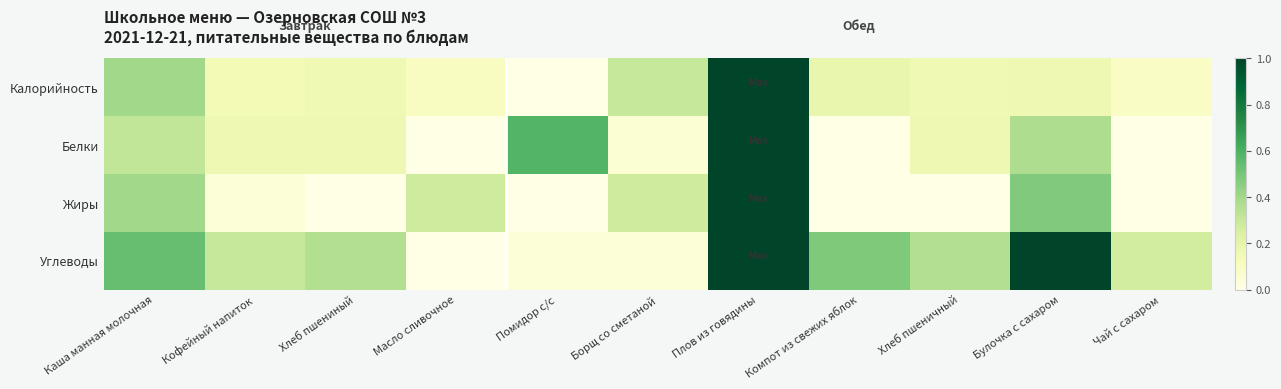

Reading left to right, what are all the values shown in this chart?

Калорийность: Каша манная молочная=0.4	Кофейный напиток=0.1	Хлеб пшениный=0.2	Масло сливочное=0.1	Помидор с/с=0.0	Борщ со сметаной=0.3	Плов из говядины=1.0	Компот из свежих яблок=0.2	Хлеб пшеничный=0.2	Булочка с сахаром=0.2	Чай с сахаром=0.1
Белки: Каша манная молочная=0.3	Кофейный напиток=0.2	Хлеб пшениный=0.2	Масло сливочное=0.0	Помидор с/с=0.6	Борщ со сметаной=0.1	Плов из говядины=1.0	Компот из свежих яблок=0.0	Хлеб пшеничный=0.2	Булочка с сахаром=0.4	Чай с сахаром=0.0
Жиры: Каша манная молочная=0.4	Кофейный напиток=0.0	Хлеб пшениный=0.0	Масло сливочное=0.3	Помидор с/с=0.0	Борщ со сметаной=0.3	Плов из говядины=1.0	Компот из свежих яблок=0.0	Хлеб пшеничный=0.0	Булочка с сахаром=0.5	Чай с сахаром=0.0
Углеводы: Каша манная молочная=0.5	Кофейный напиток=0.3	Хлеб пшениный=0.4	Масло сливочное=0.0	Помидор с/с=0.0	Борщ со сметаной=0.0	Плов из говядины=1.0	Компот из свежих яблок=0.5	Хлеб пшеничный=0.4	Булочка с сахаром=1.0	Чай с сахаром=0.3